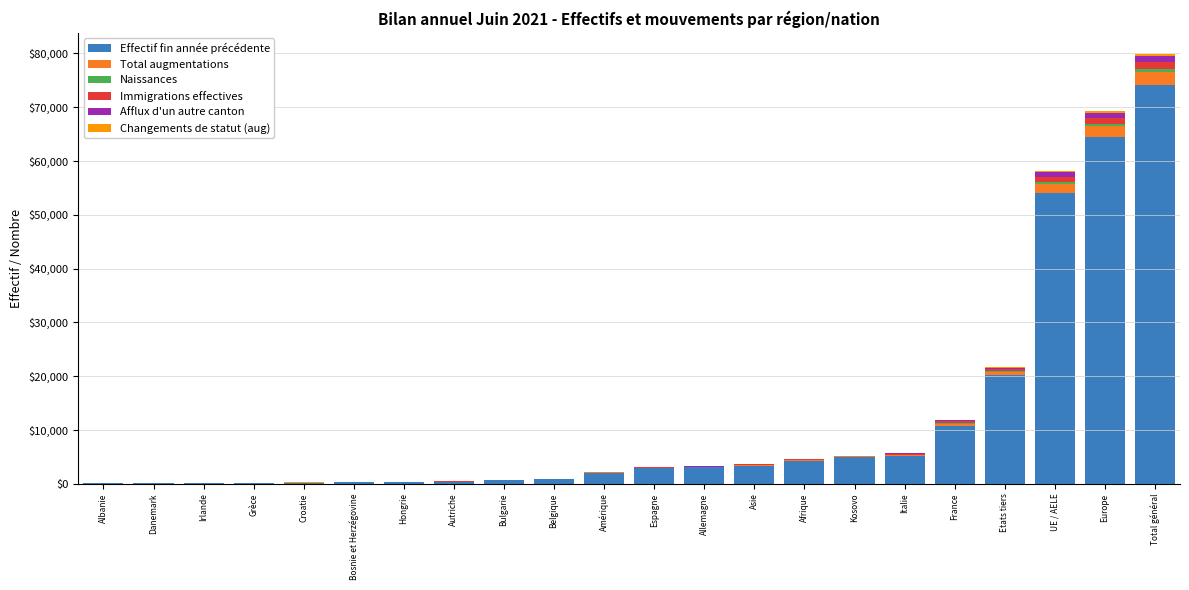

What is the maximum value for Effectif fin année précédente?

74170